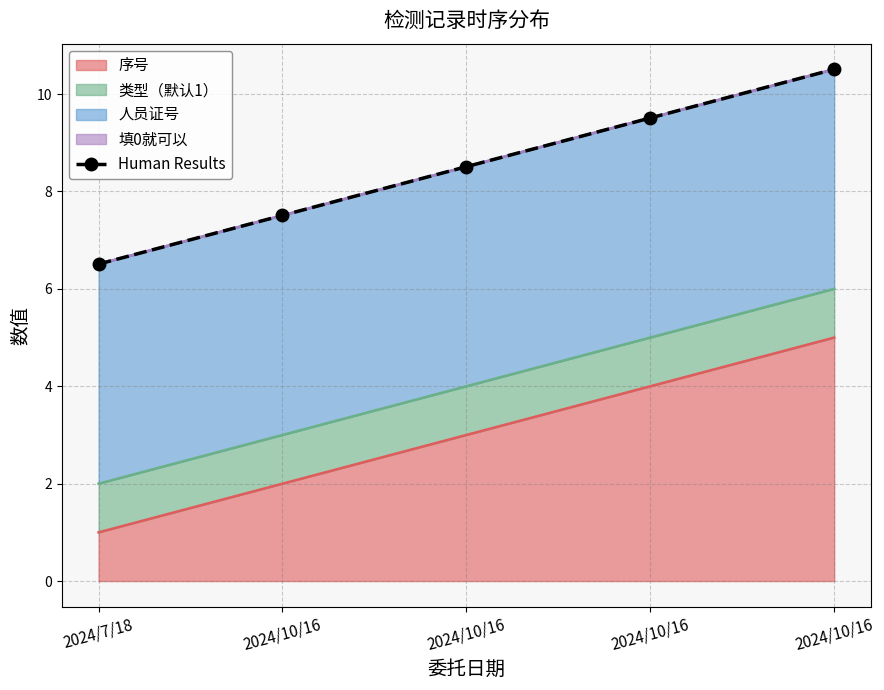

What is the difference between the values at 2024/10/16 and 2024/7/18?

4.0